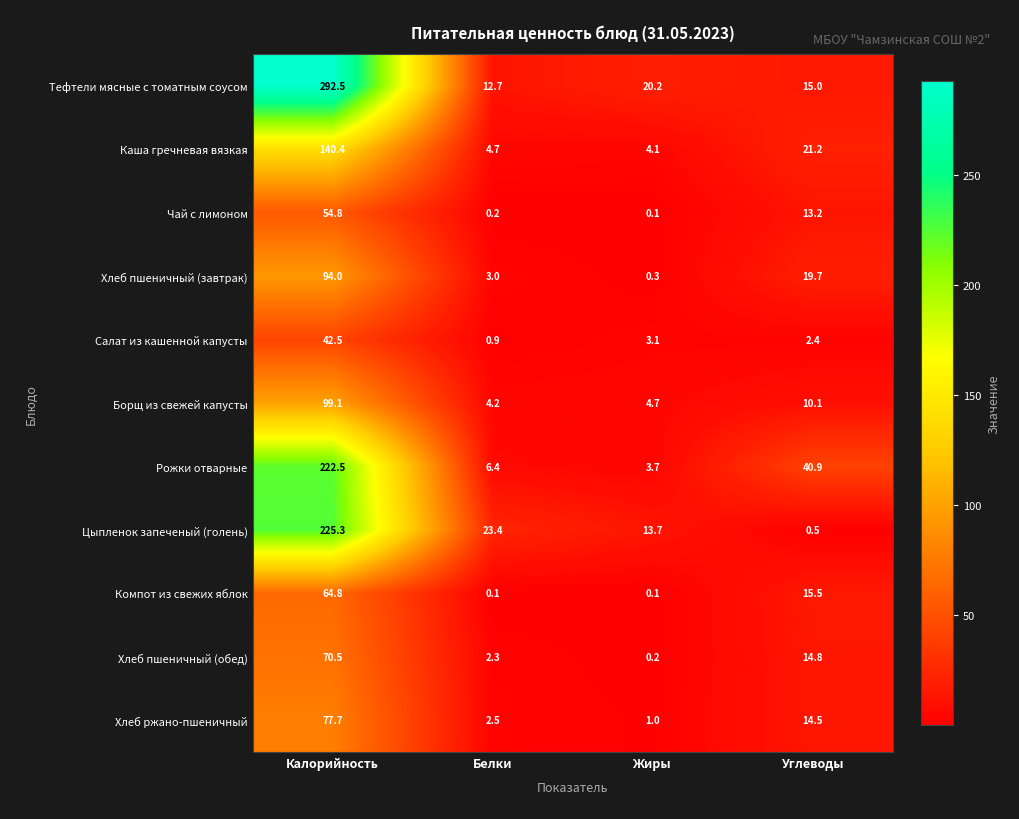

List the series in order of their peak value, highest first.

Тефтели мясные с томатным соусом, Цыпленок запеченый (голень), Рожки отварные, Каша гречневая вязкая, Борщ из свежей капусты, Хлеб пшеничный (завтрак), Хлеб ржано-пшеничный, Хлеб пшеничный (обед), Компот из свежих яблок, Чай с лимоном, Салат из кашенной капусты